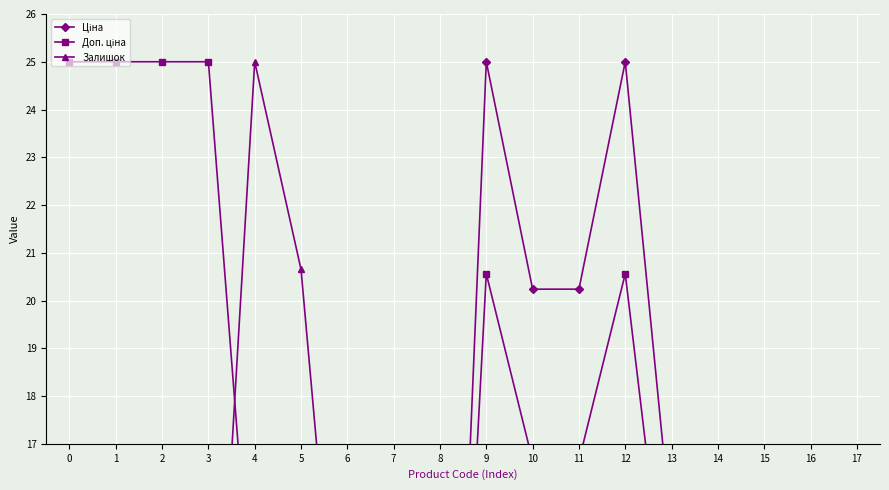

How many interior local peaks does the Ціна series have?

2